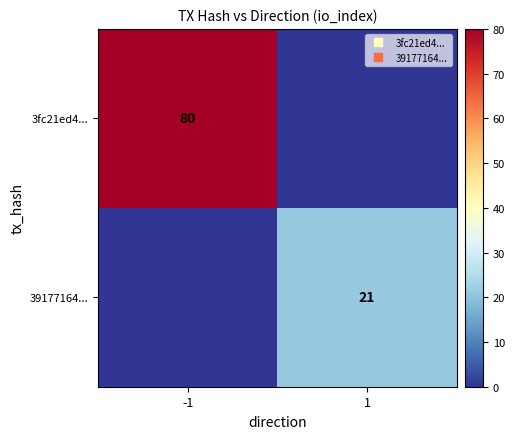

How many distinct data groups are displayed?

2